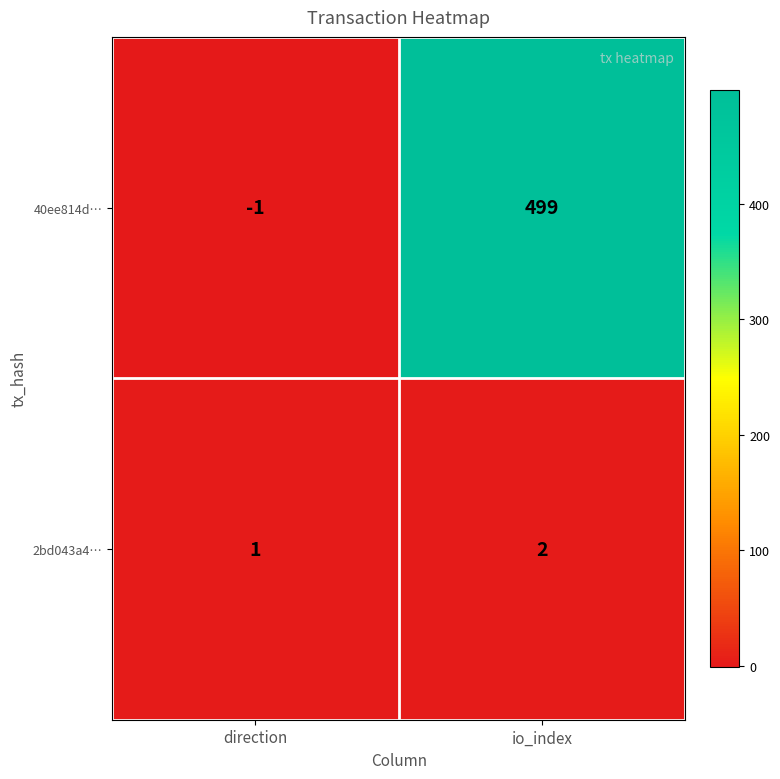

At io_index, list the series in order from largest to smallest.

40ee814d…, 2bd043a4…